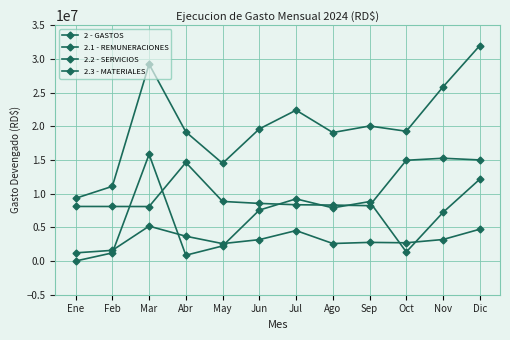

How many series are shown in this chart?

4